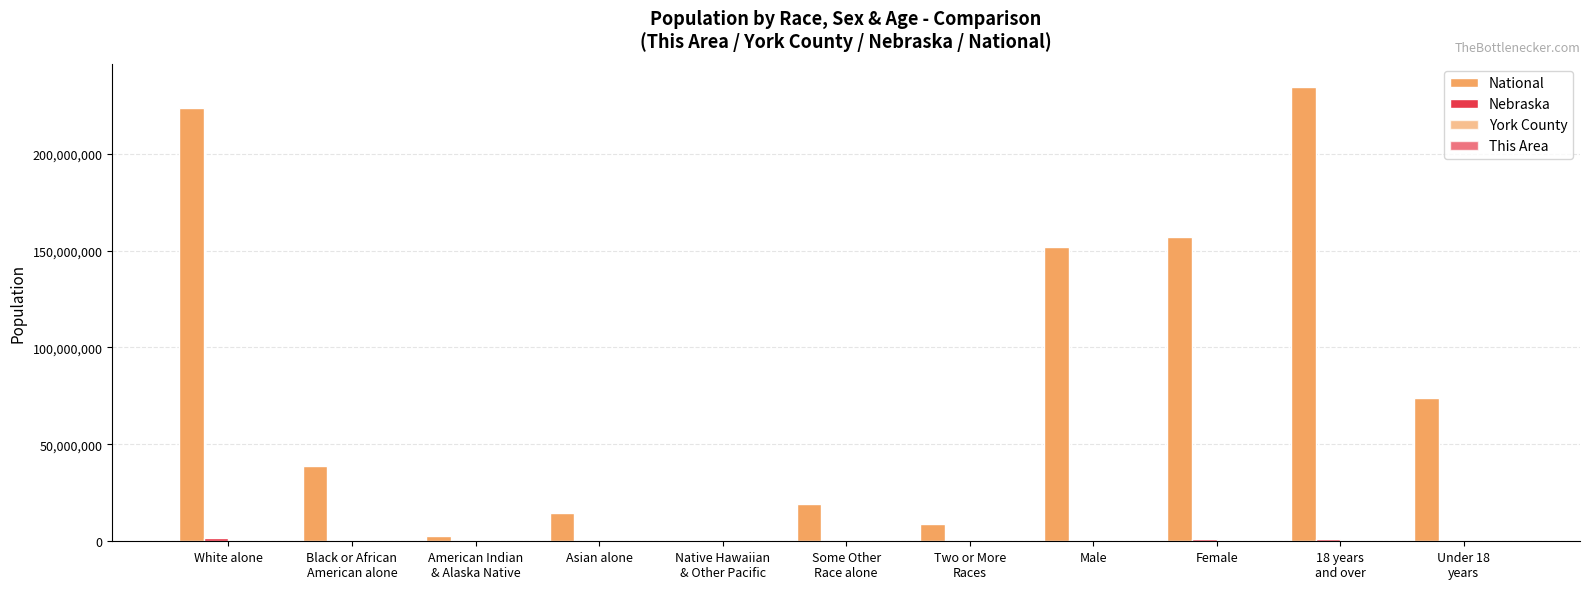

How many groups of bars are there?

11